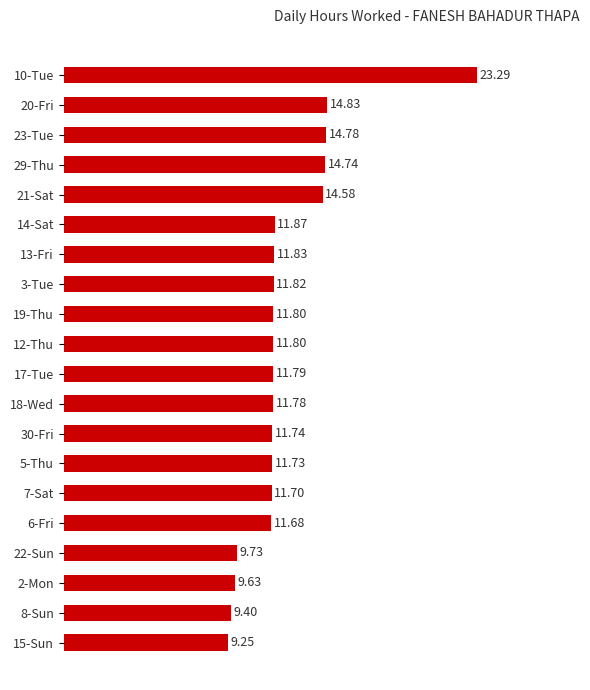

Between 20-Fri and 18-Wed, which is larger?

20-Fri